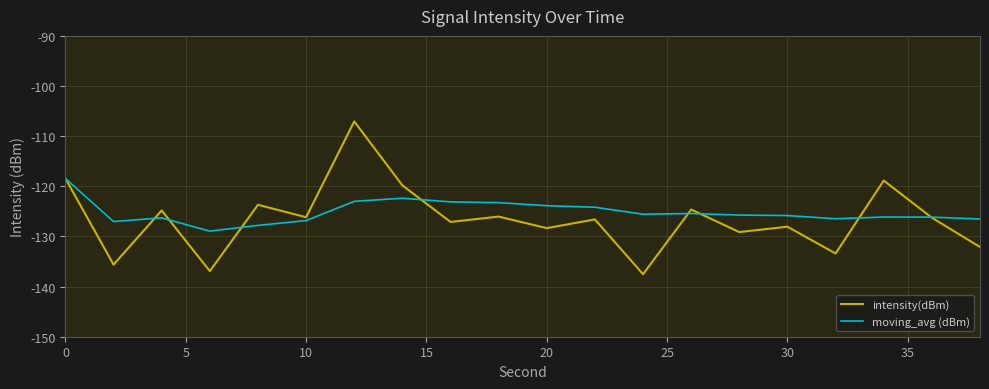

List the series in order of their peak value, lowest first.

moving_avg (dBm), intensity(dBm)